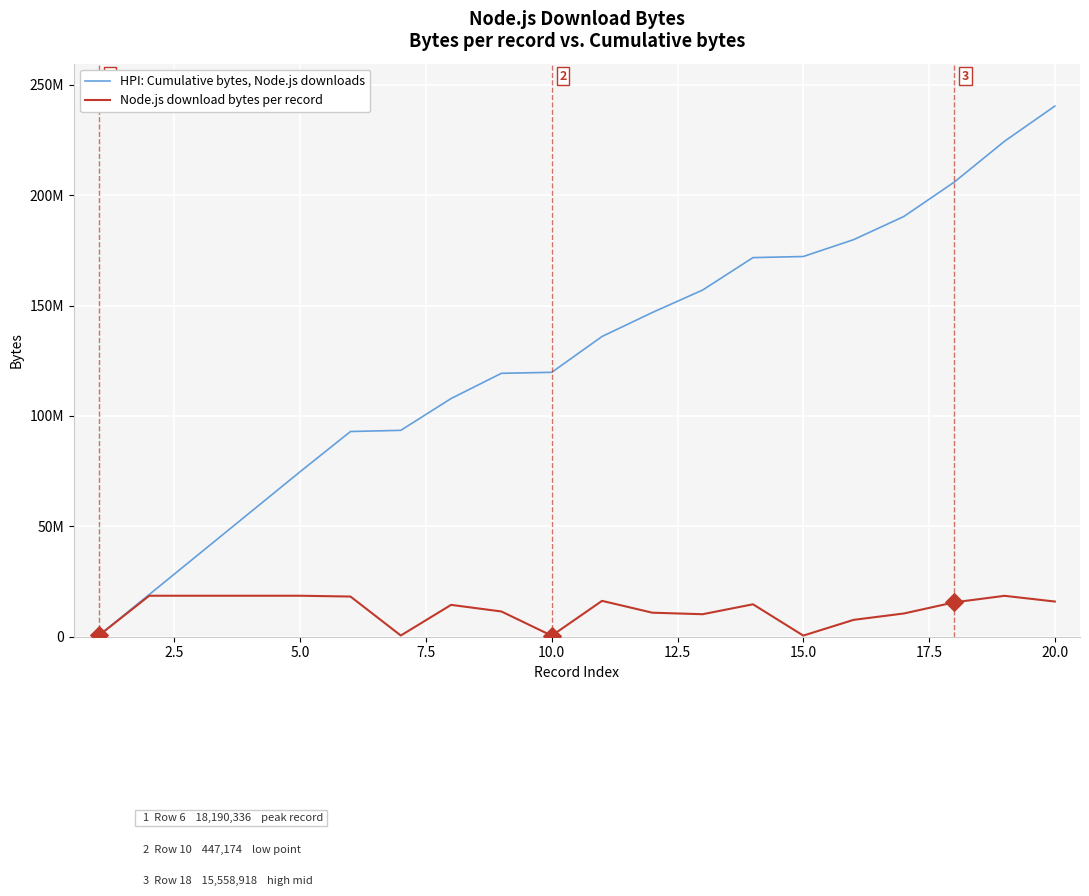

At how many categories does at least one series exceed 130608797?

10